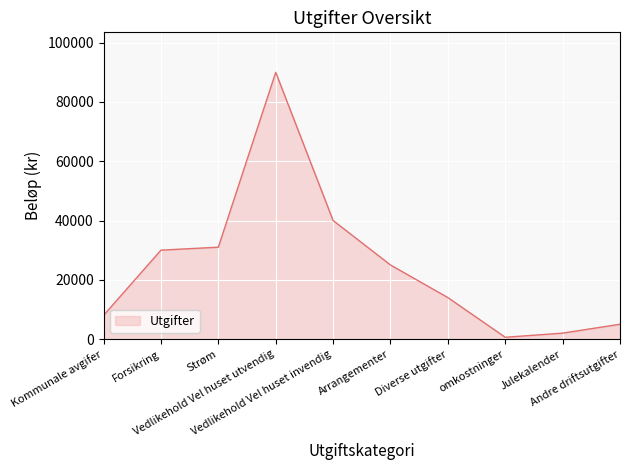

True or false: the data shows 2003 at Kommunale avgifer.

False